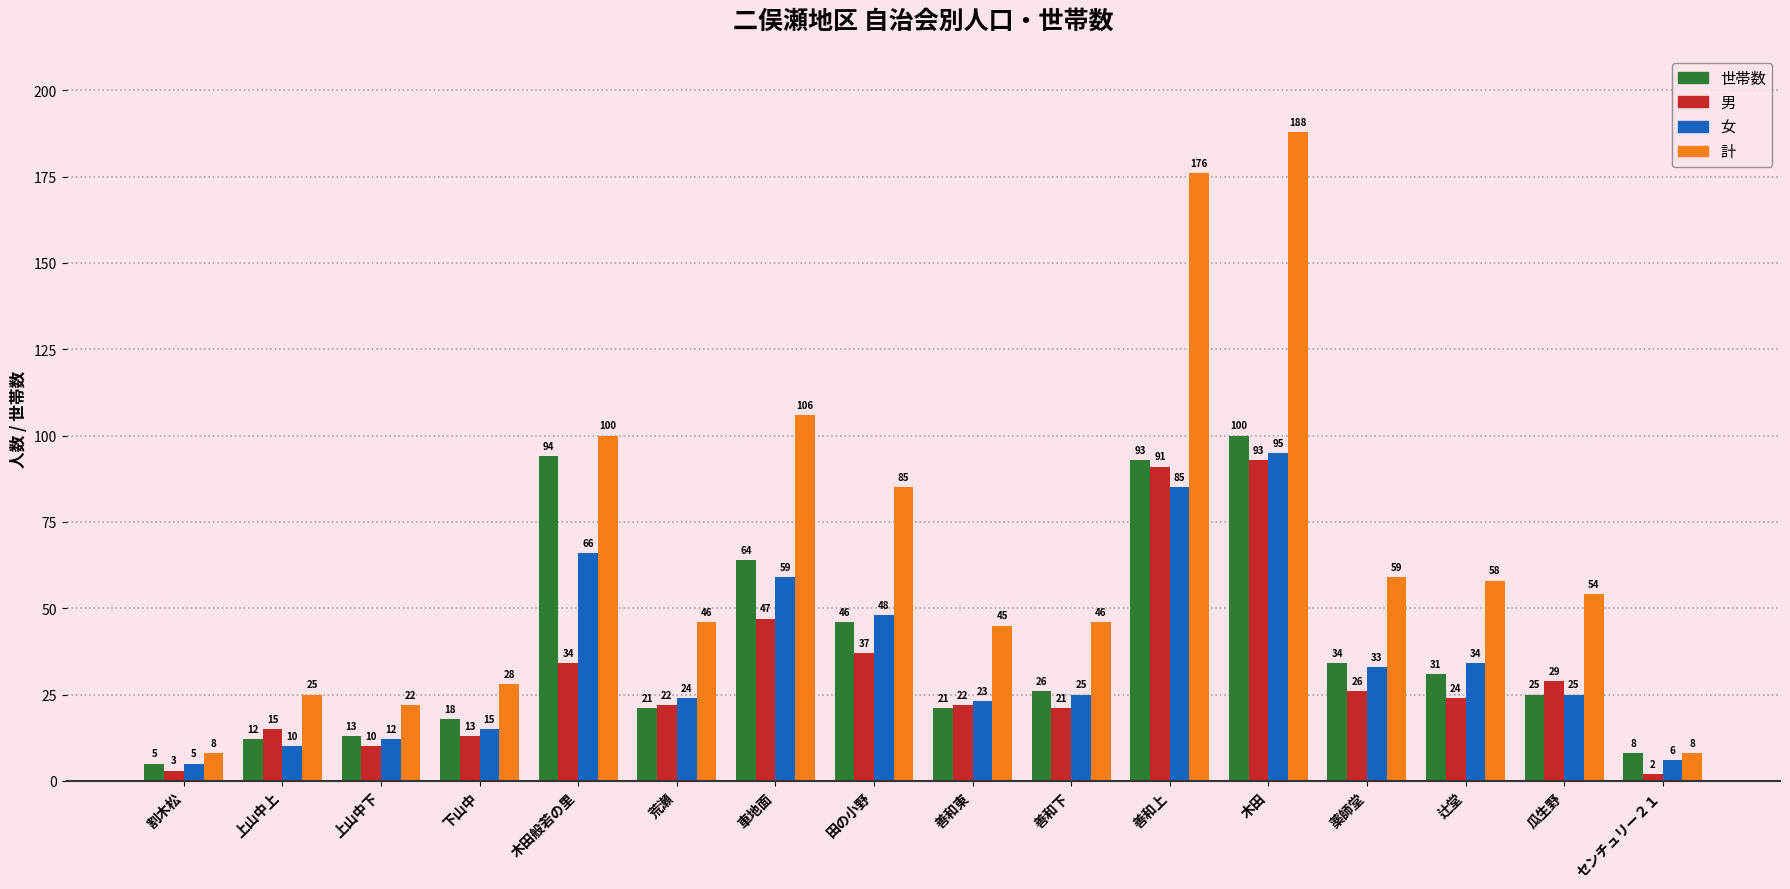

What are all the series names shown in the legend?

世帯数, 男, 女, 計